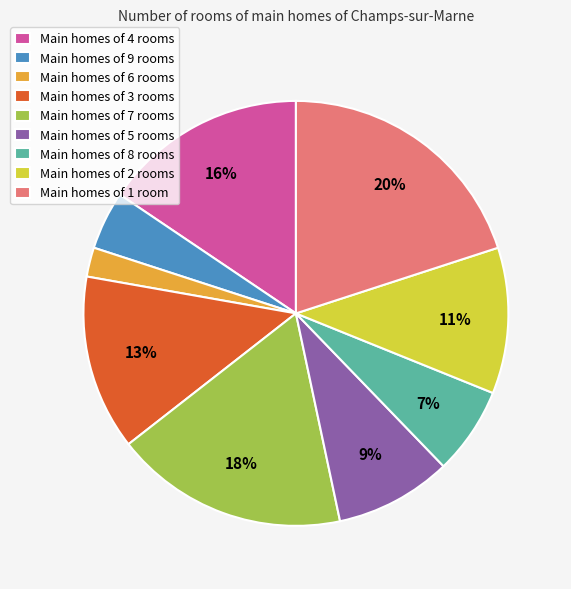

To the nearest percent, what is the average slice percentage?

11%